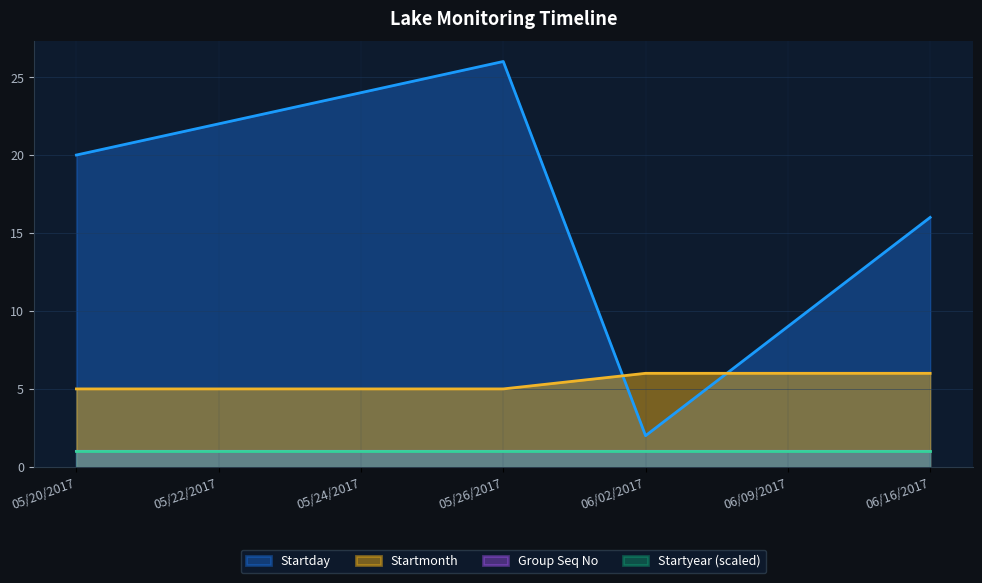

At which category does the chart reach its peak across all series?

05/26/2017